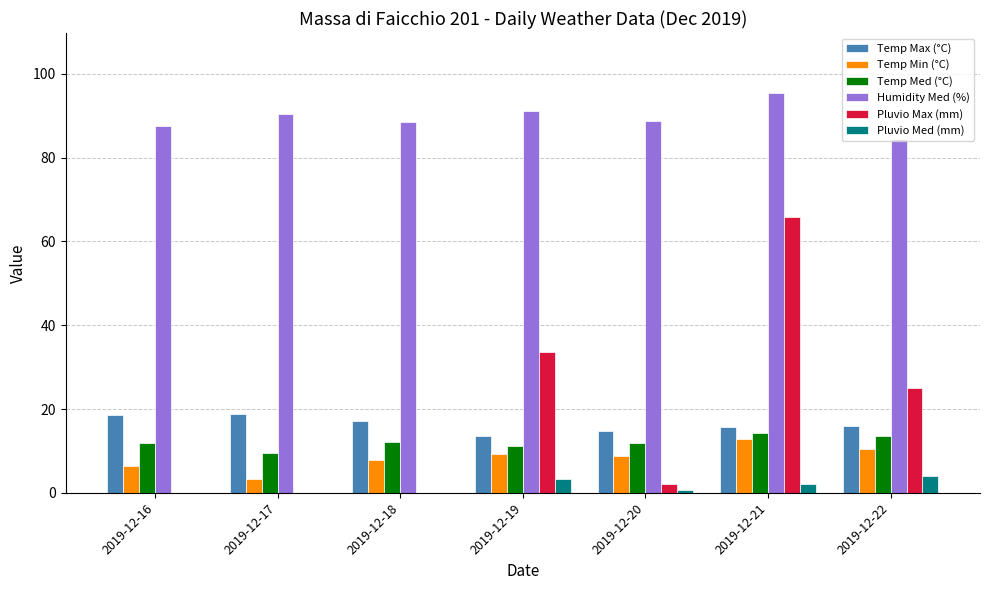

Is the value of Temp Med (°C) at 2019-12-19 greater than the value of Temp Max (°C) at 2019-12-21?

No